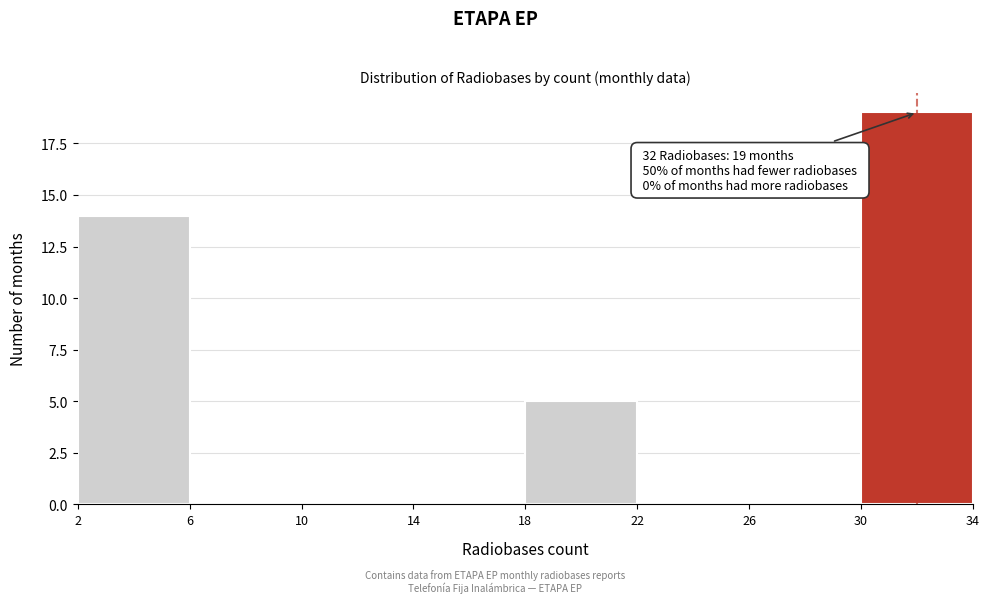

Over which range of the x-axis is the bar tallest?

30 to 34